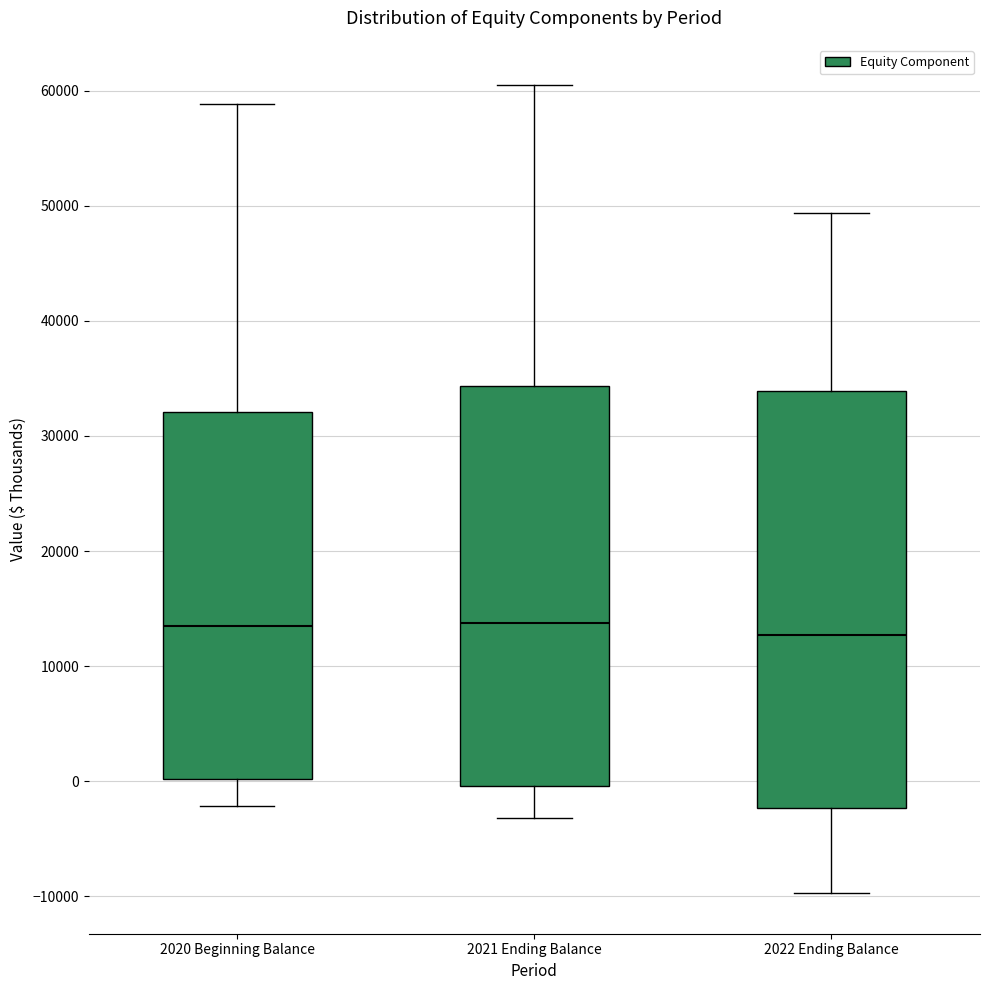

Comparing the boxes themselves (not the whiskers), which one is the tallest?

2022 Ending Balance